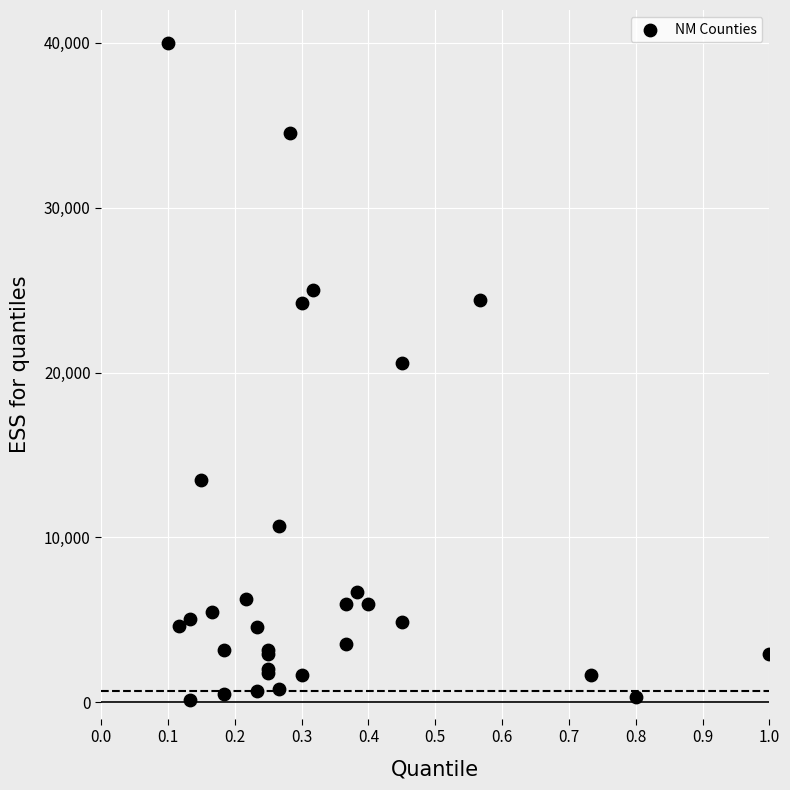

What Y value in the scatter plot is closest to 20066?

20612